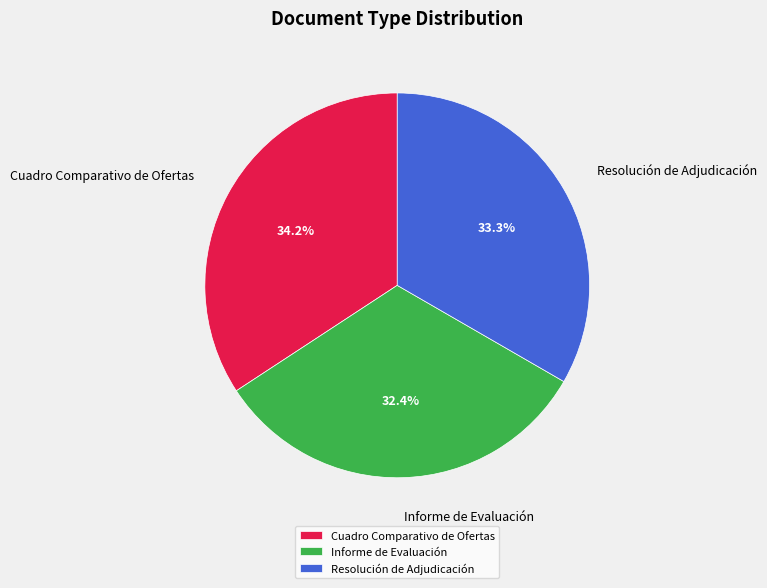

What percentage is the Resolución de Adjudicación slice, to the nearest percent?

33%